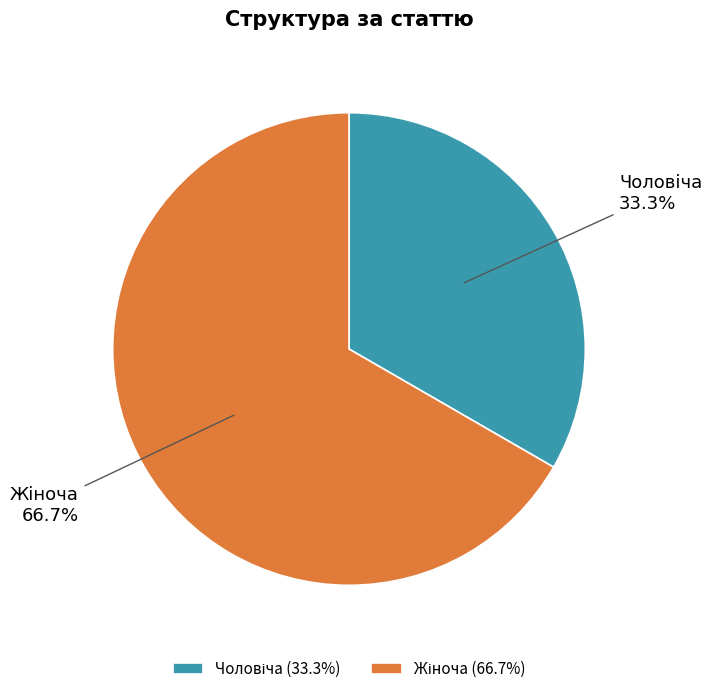

To the nearest percent, what portion does Жіноча represent?

67%